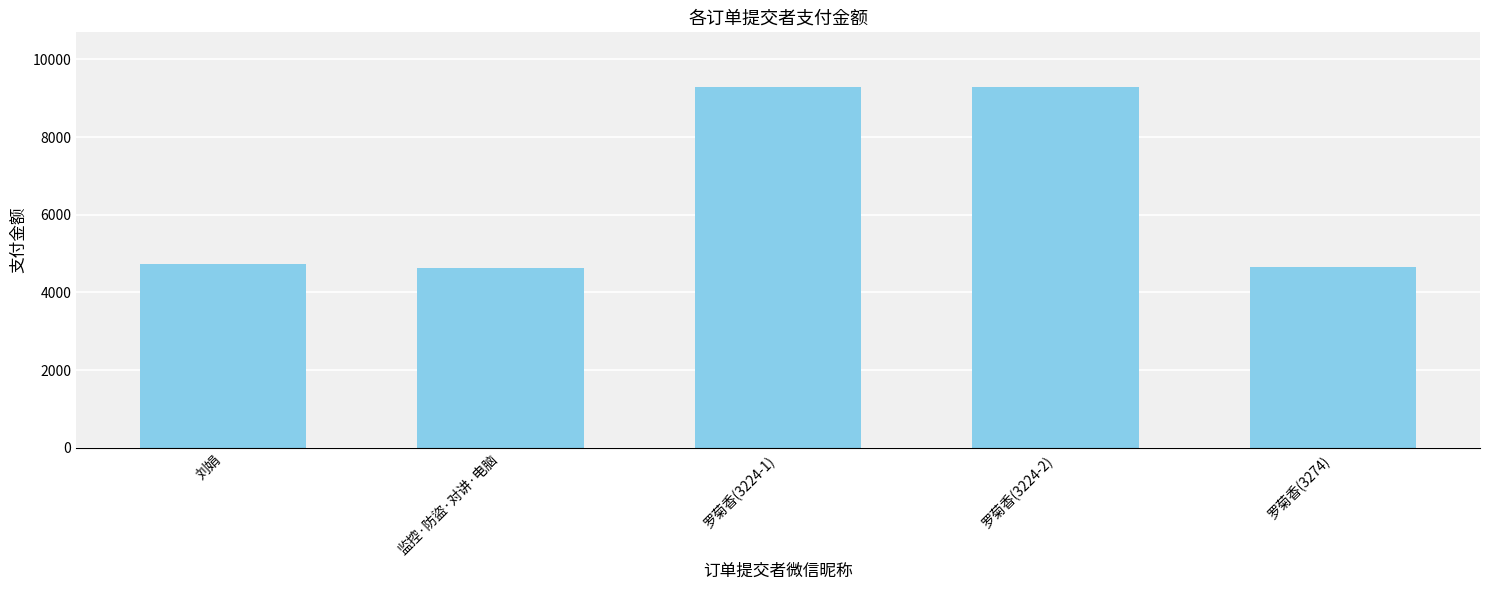

What is the label of the 2nd bar from the right?

罗菊香(3224-2)